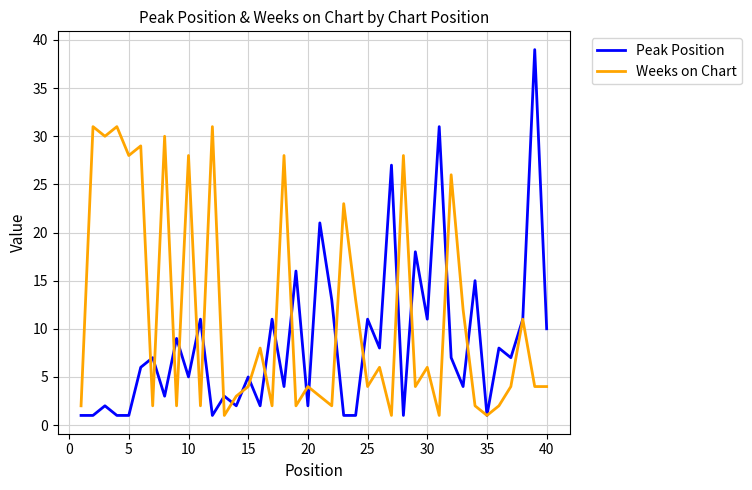

Rank the series by their average value, from highest to lowest.

Weeks on Chart, Peak Position